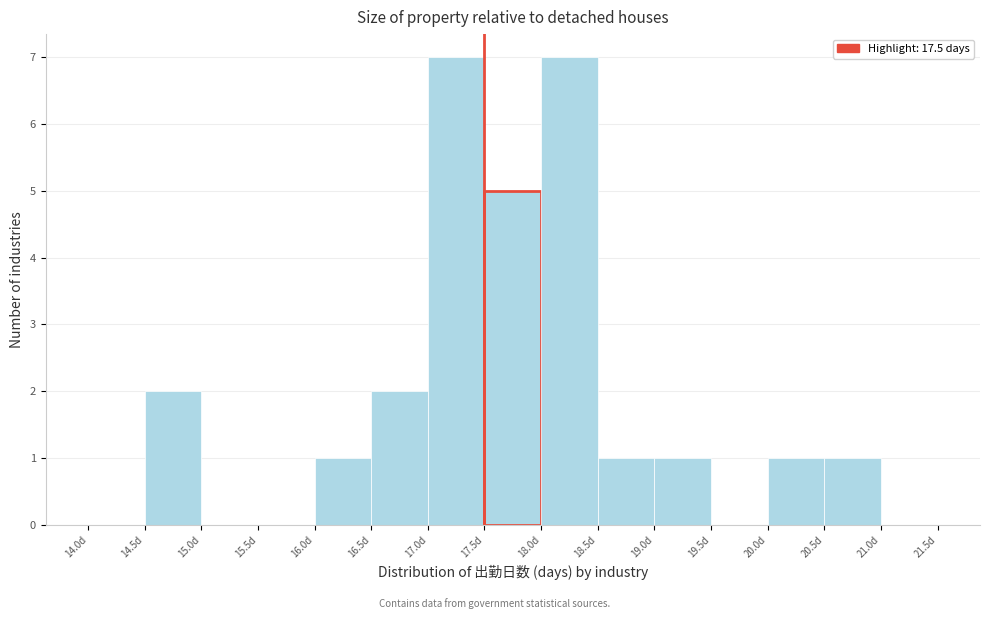

Reading left to right, list every bar in this chart as the range it spans on the x-axis followed by its height. The values are not printed on the chart, so give them approximately, as read against the axis.

14.0 to 14.5: 0
14.5 to 15.0: 2
15.0 to 15.5: 0
15.5 to 16.0: 0
16.0 to 16.5: 1
16.5 to 17.0: 2
17.0 to 17.5: 7
17.5 to 18.0: 5
18.0 to 18.5: 7
18.5 to 19.0: 1
19.0 to 19.5: 1
19.5 to 20.0: 0
20.0 to 20.5: 1
20.5 to 21.0: 1
21.0 to 21.5: 0